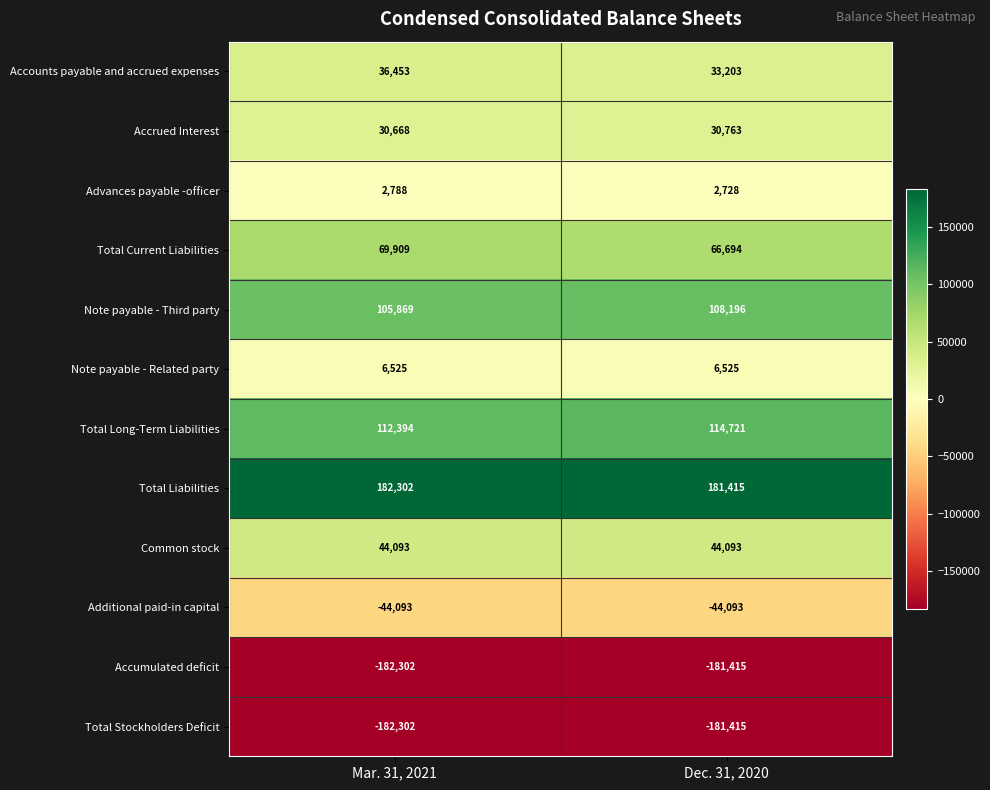

Reading left to right, transcribe all the data shown in this chart.

Accounts payable and accrued expenses: Mar. 31, 2021=36453	Dec. 31, 2020=33203
Accrued Interest: Mar. 31, 2021=30668	Dec. 31, 2020=30763
Advances payable -officer: Mar. 31, 2021=2788	Dec. 31, 2020=2728
Total Current Liabilities: Mar. 31, 2021=69909	Dec. 31, 2020=66694
Note payable - Third party: Mar. 31, 2021=105869	Dec. 31, 2020=108196
Note payable - Related party: Mar. 31, 2021=6525	Dec. 31, 2020=6525
Total Long-Term Liabilities: Mar. 31, 2021=112394	Dec. 31, 2020=114721
Total Liabilities: Mar. 31, 2021=182302	Dec. 31, 2020=181415
Common stock: Mar. 31, 2021=44093	Dec. 31, 2020=44093
Additional paid-in capital: Mar. 31, 2021=-44093	Dec. 31, 2020=-44093
Accumulated deficit: Mar. 31, 2021=-182302	Dec. 31, 2020=-181415
Total Stockholders Deficit: Mar. 31, 2021=-182302	Dec. 31, 2020=-181415